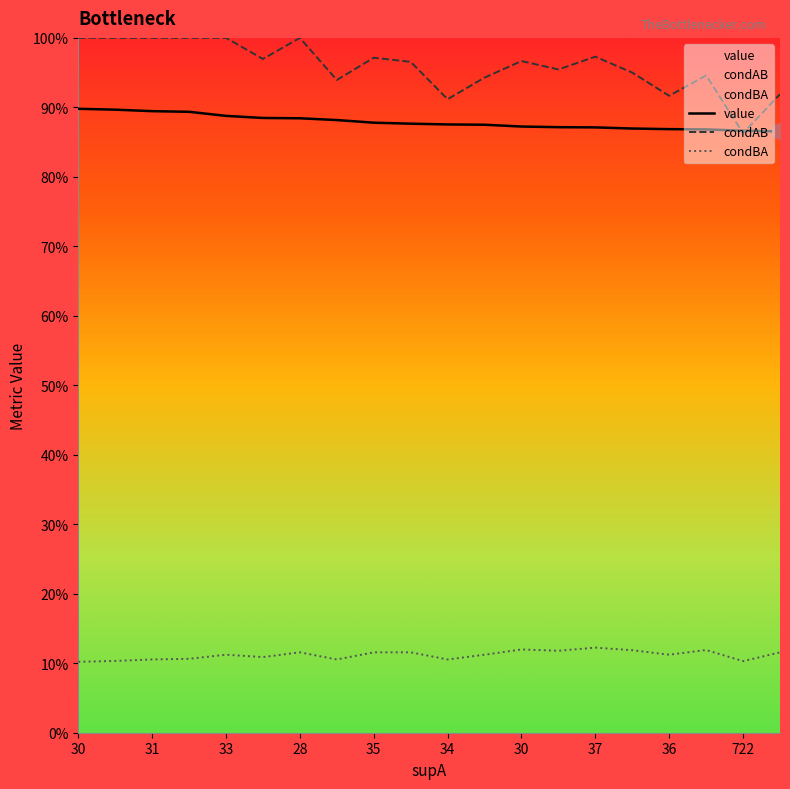

At which category is the sum across all series the highest?

30